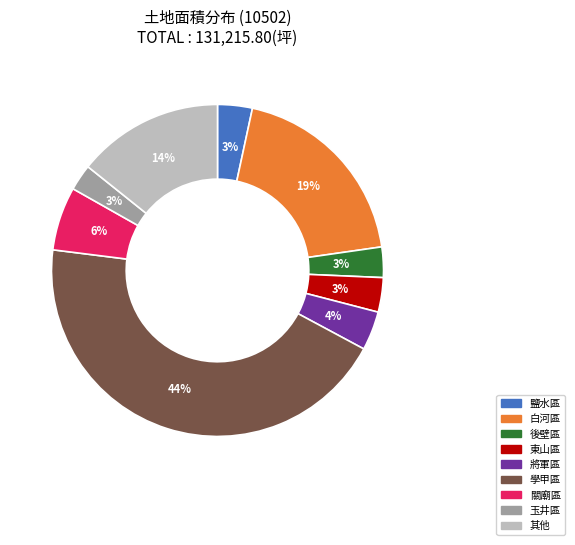

How many slices are in this pie chart?

9